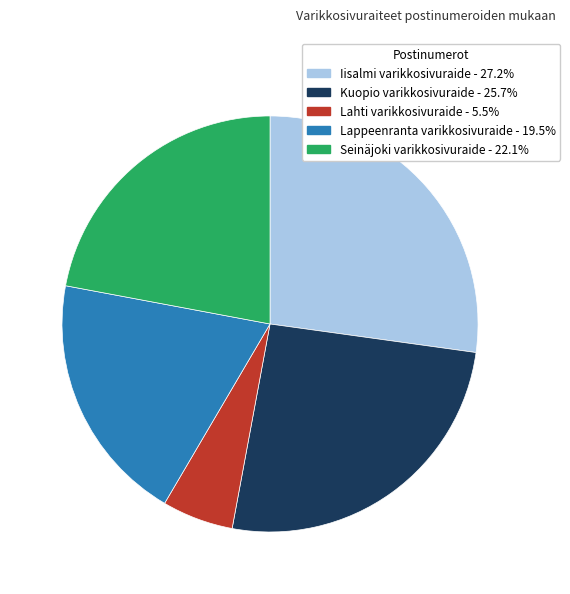

Between Lahti varikkosivuraide and Lappeenranta varikkosivuraide, which is larger?

Lappeenranta varikkosivuraide